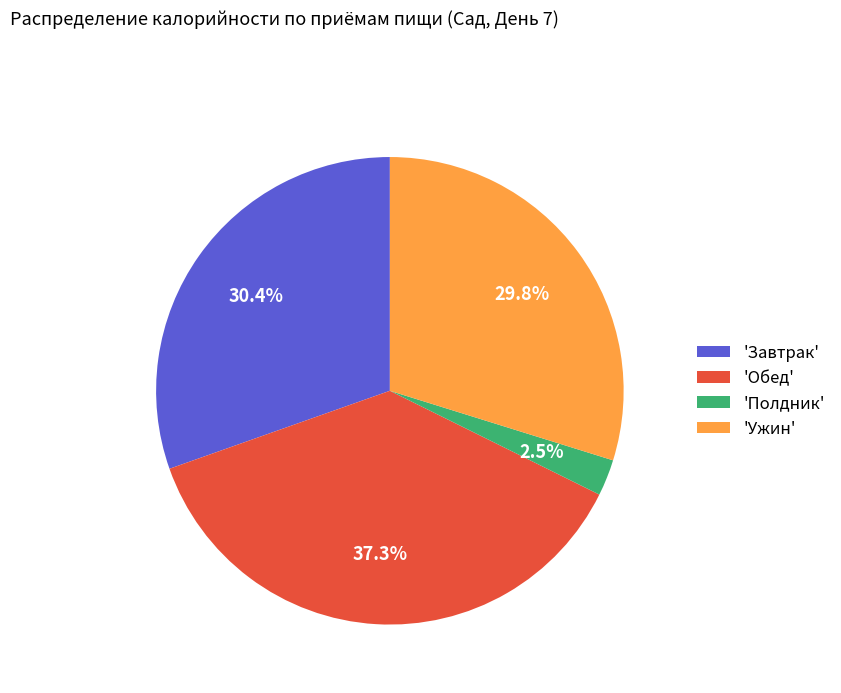

How many slices are in this pie chart?

4